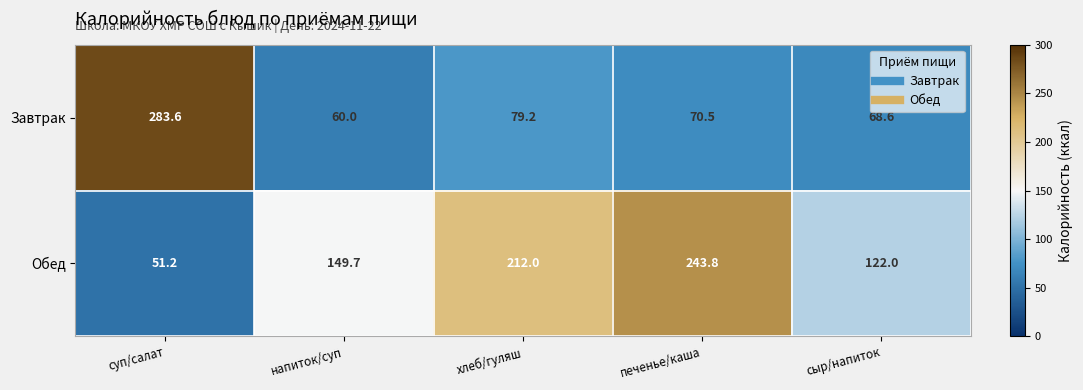

True or false: Обед has a value of 122.0 at сыр/напиток.

True